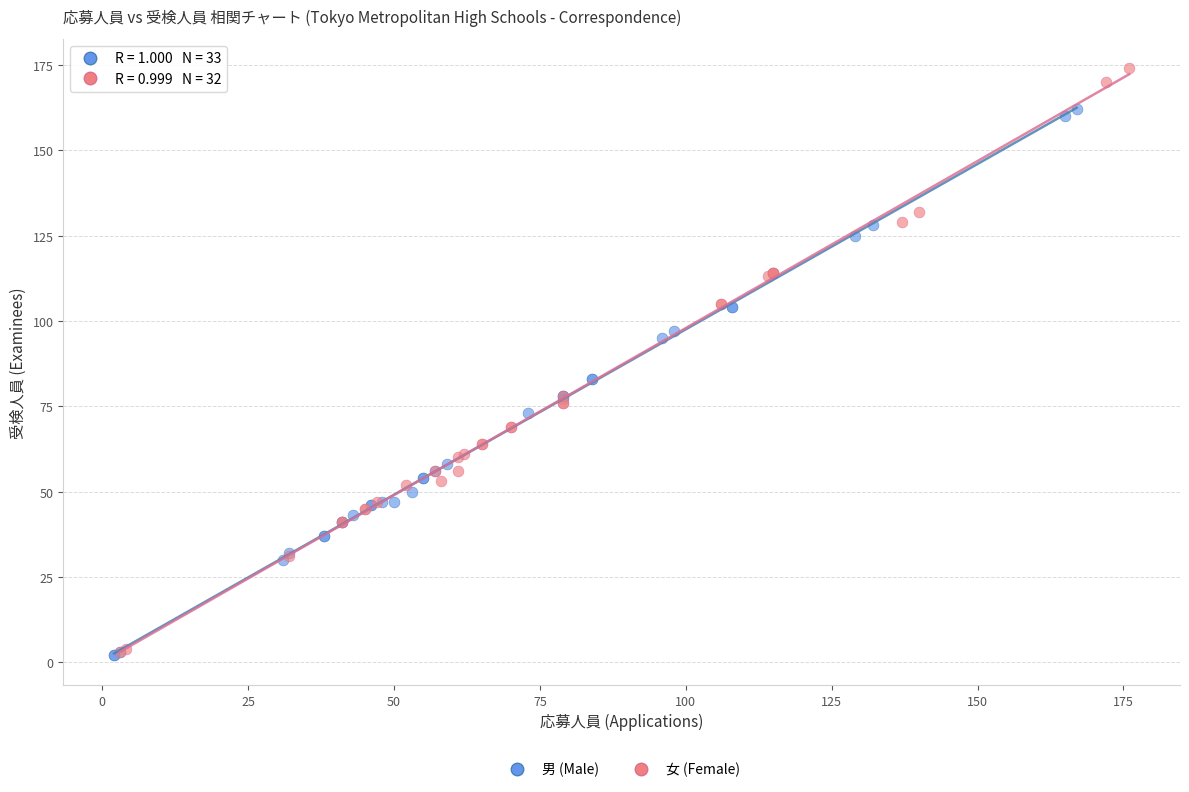

Which series has the widest spread of Y values?

女 (Female)